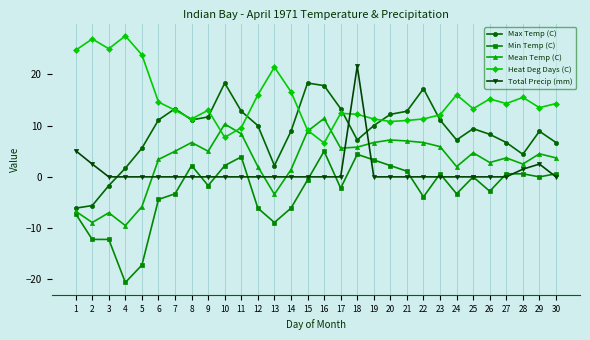

The Max Temp (C) series shows -10.4 at 1. True or false?

False